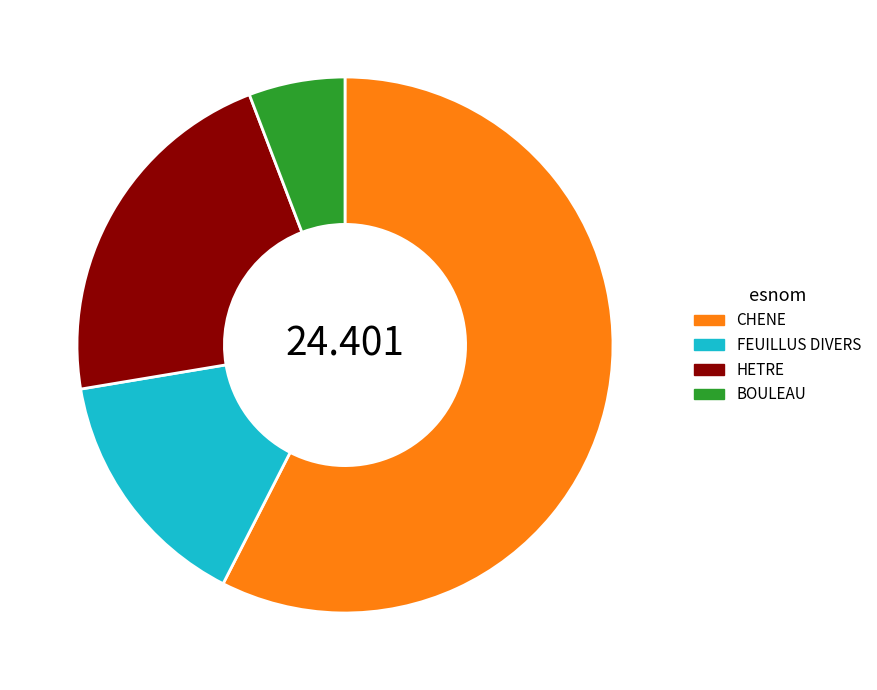

Rank the categories by value from highest to lowest.

CHENE, HETRE, FEUILLUS DIVERS, BOULEAU